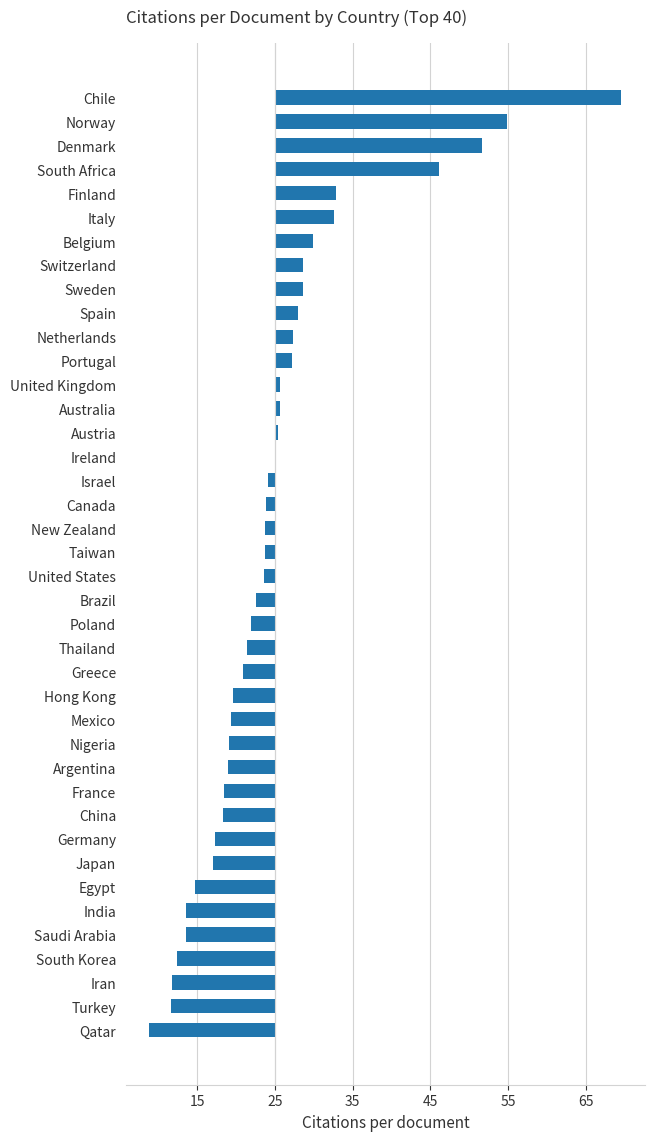

Which category has the highest value across all series?

Chile